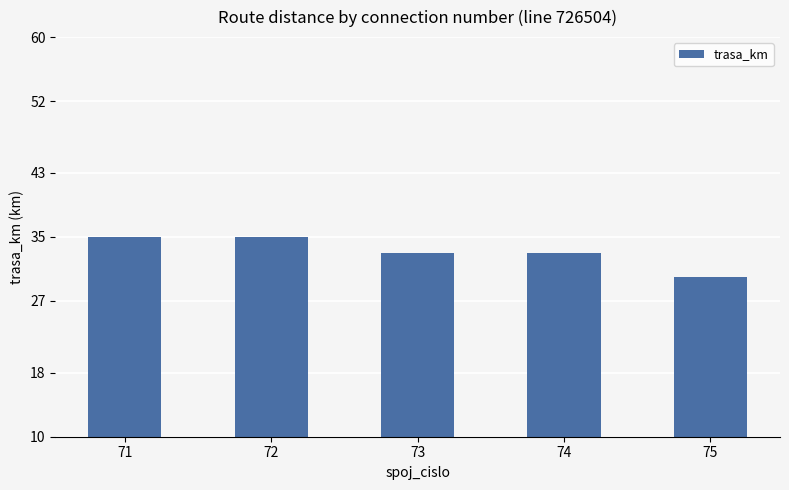

Where does the data first go above 33?

71